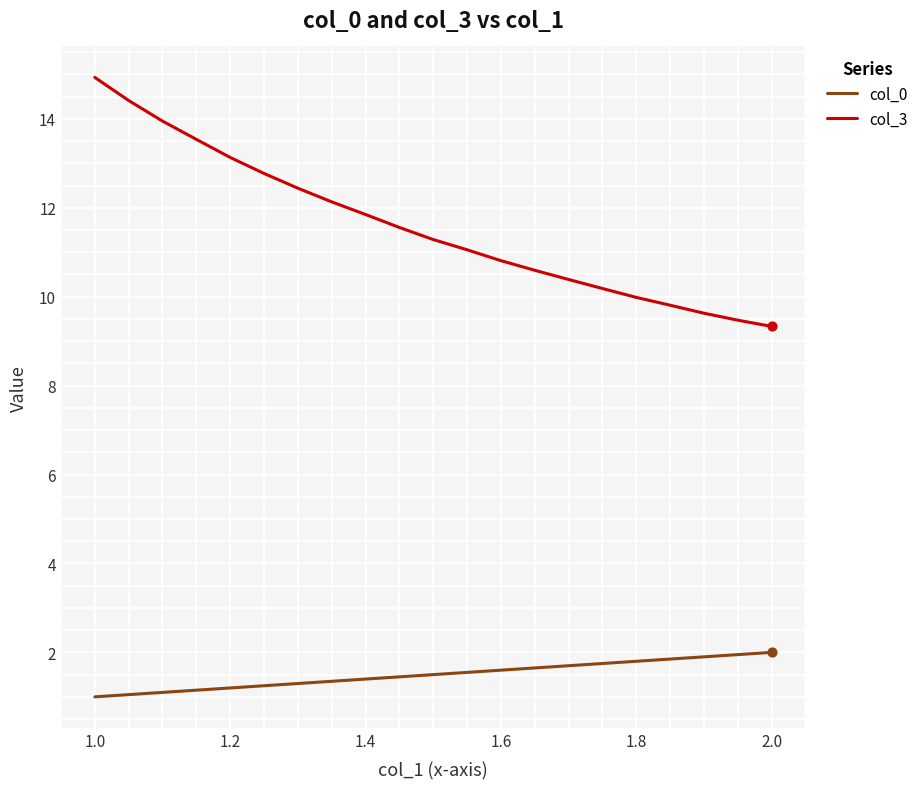

Which series has the widest spread of values?

col_3